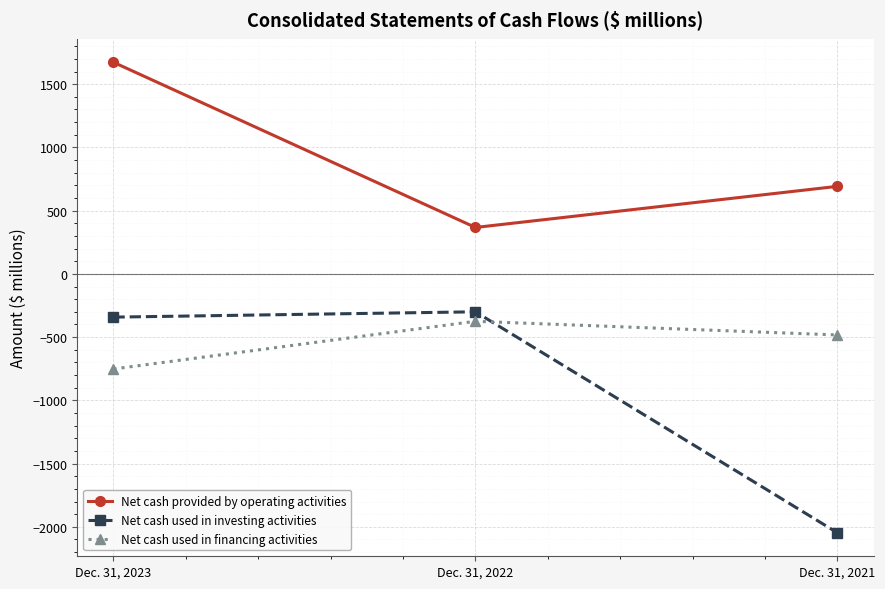

Is the value of Net cash used in financing activities at Dec. 31, 2021 greater than the value of Net cash provided by operating activities at Dec. 31, 2021?

No